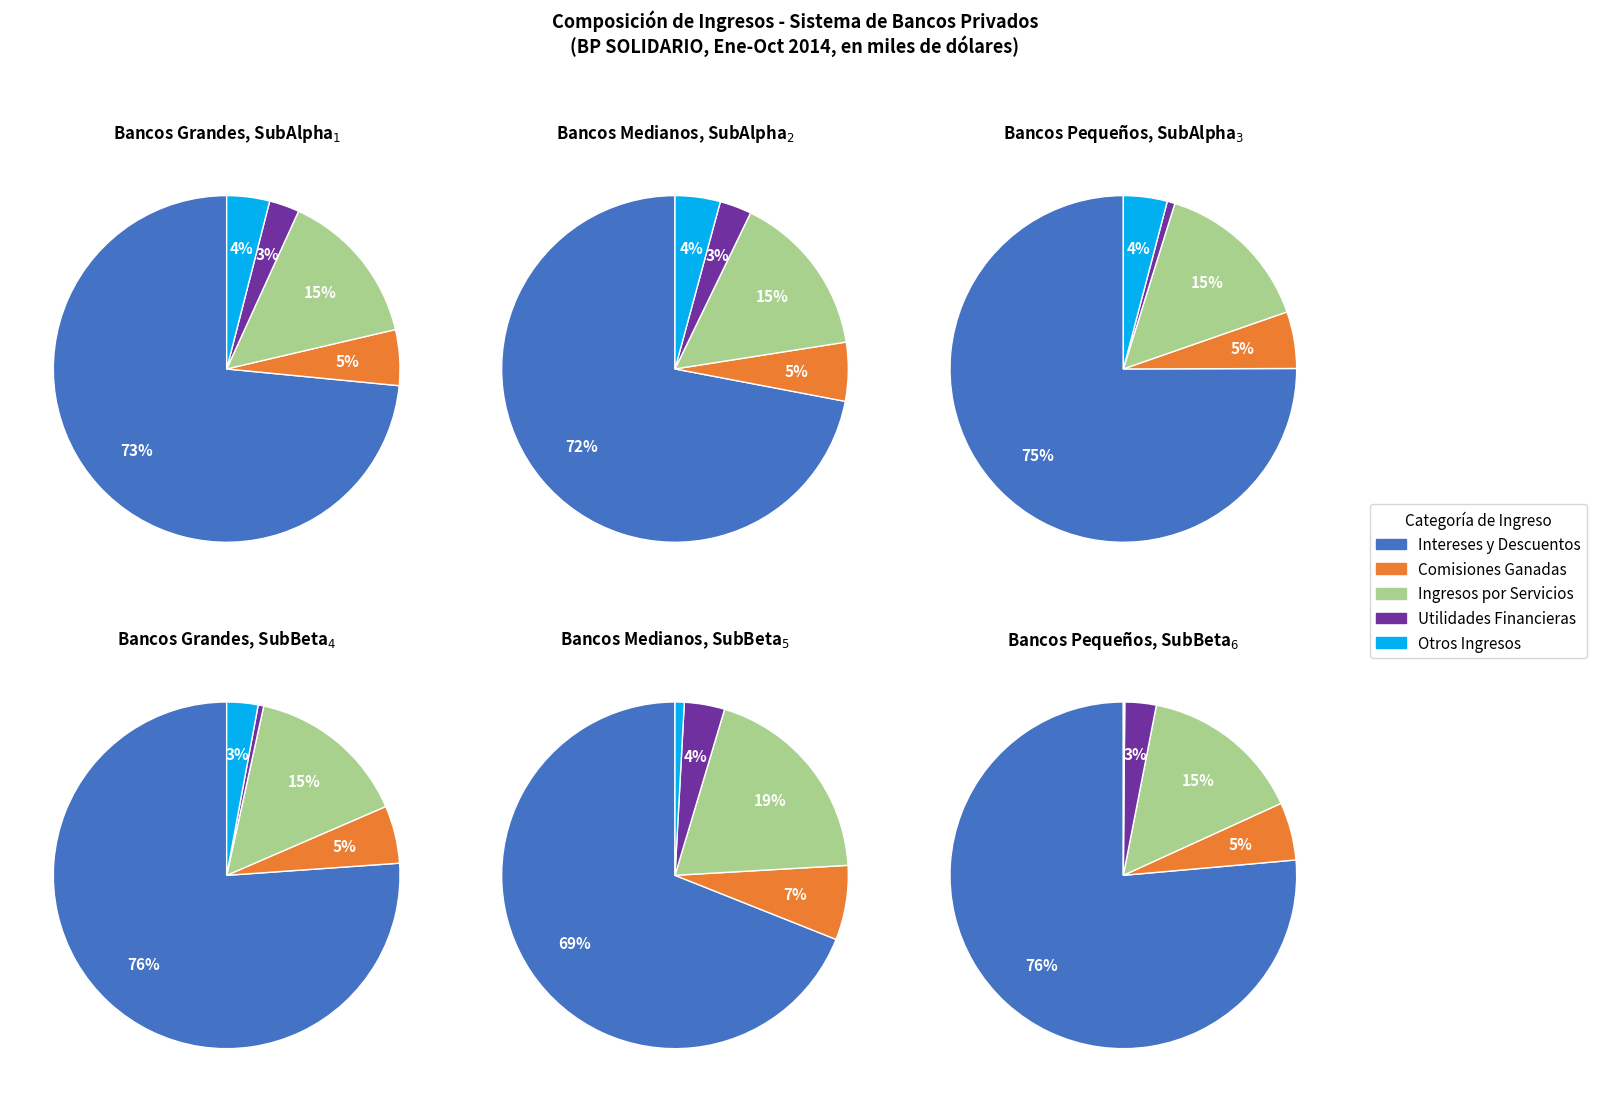

Between UTILIDADES FINANCIERAS and OTROS INGRESOS, which is larger?

OTROS INGRESOS